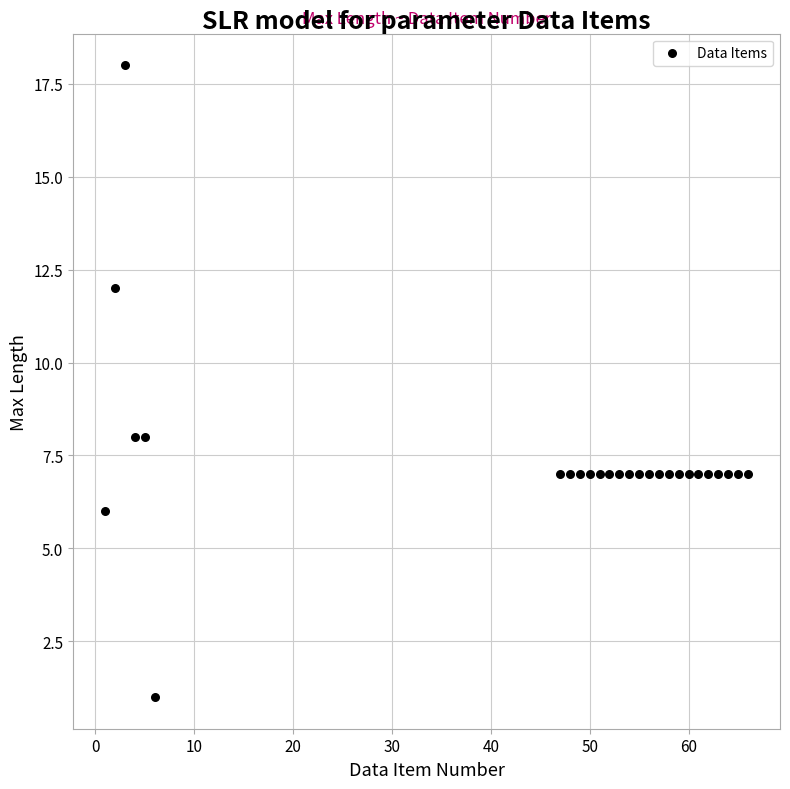

What is the range of Y values (max minus min)?

17